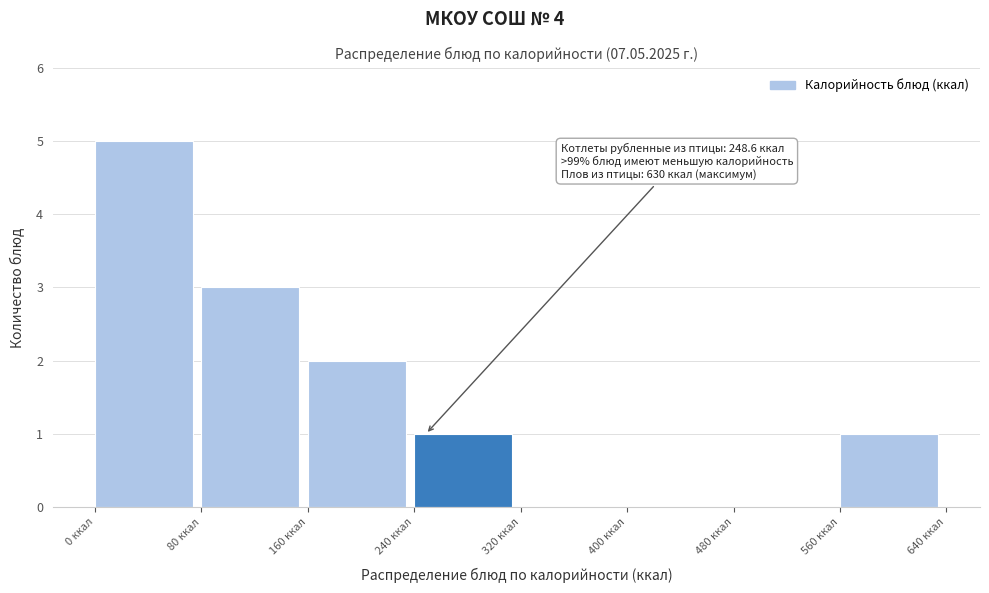

Over which range of the x-axis is the bar tallest?

0 to 80